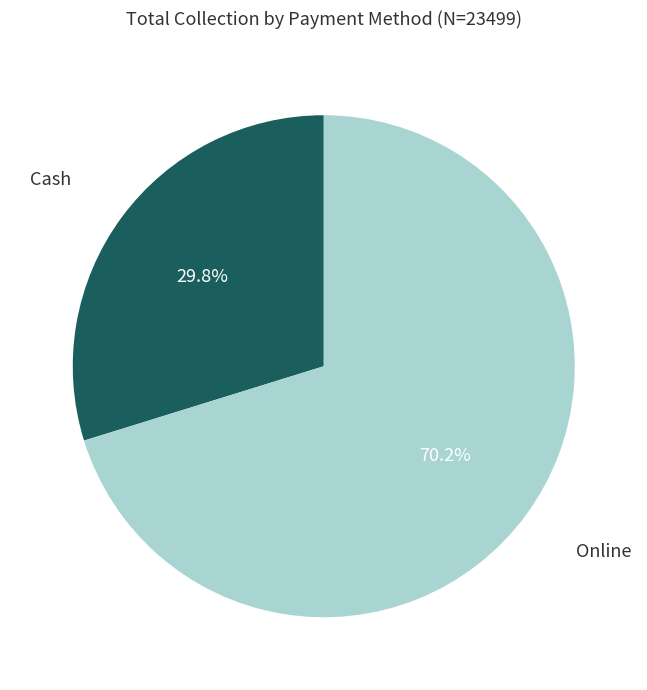

Does any single category account for the majority?

Yes